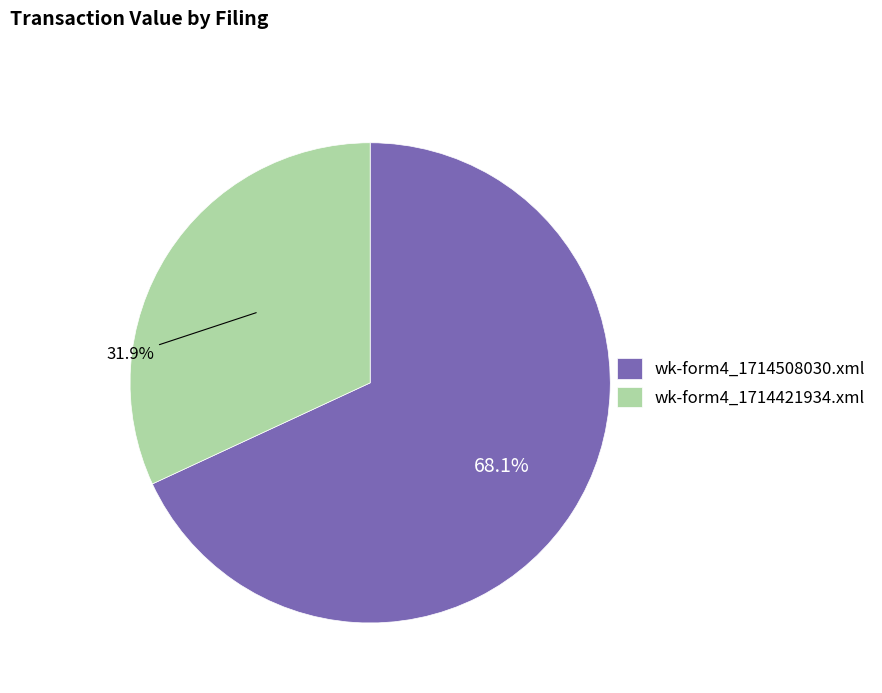

Which category accounts for the majority?

wk-form4_1714508030.xml